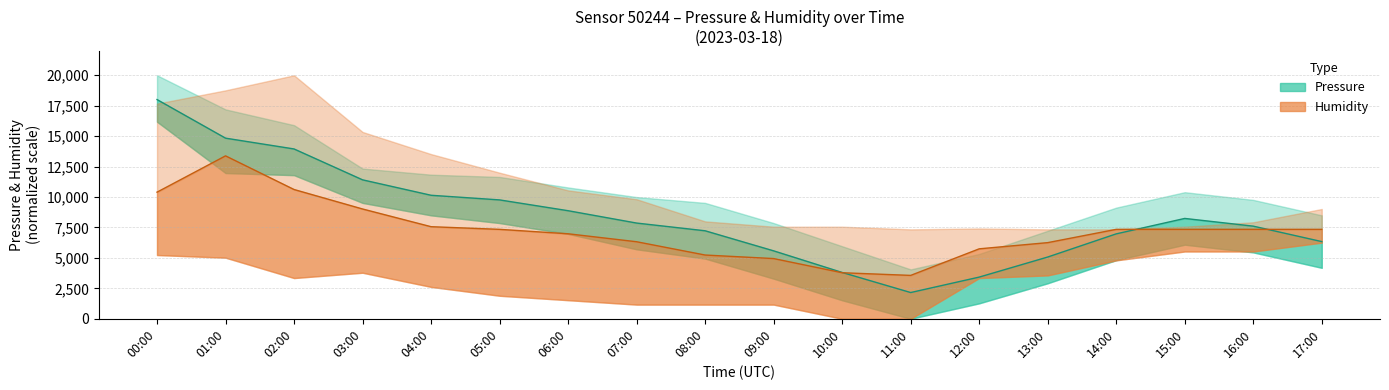

What is the sum of all pressure (central) values?

151280.8